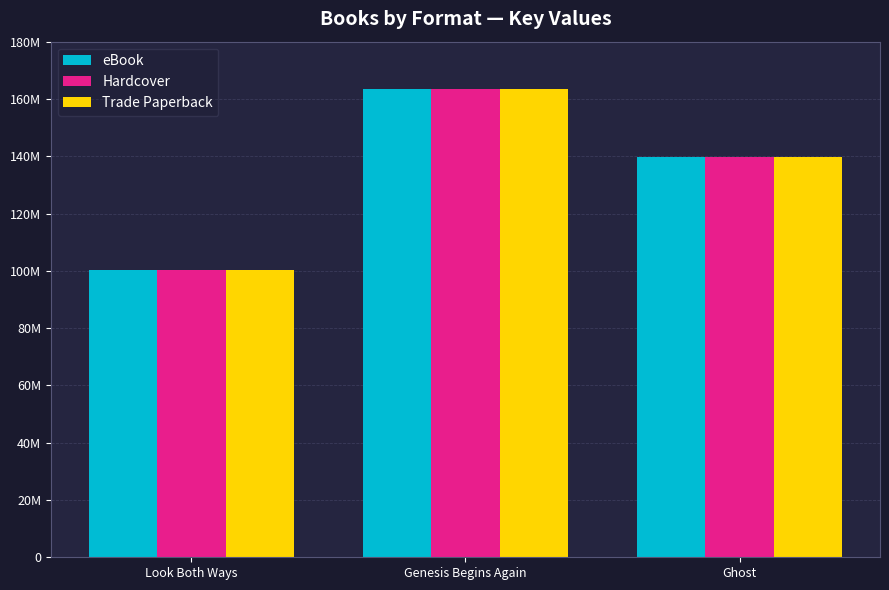

Does the chart contain any negative values?

No